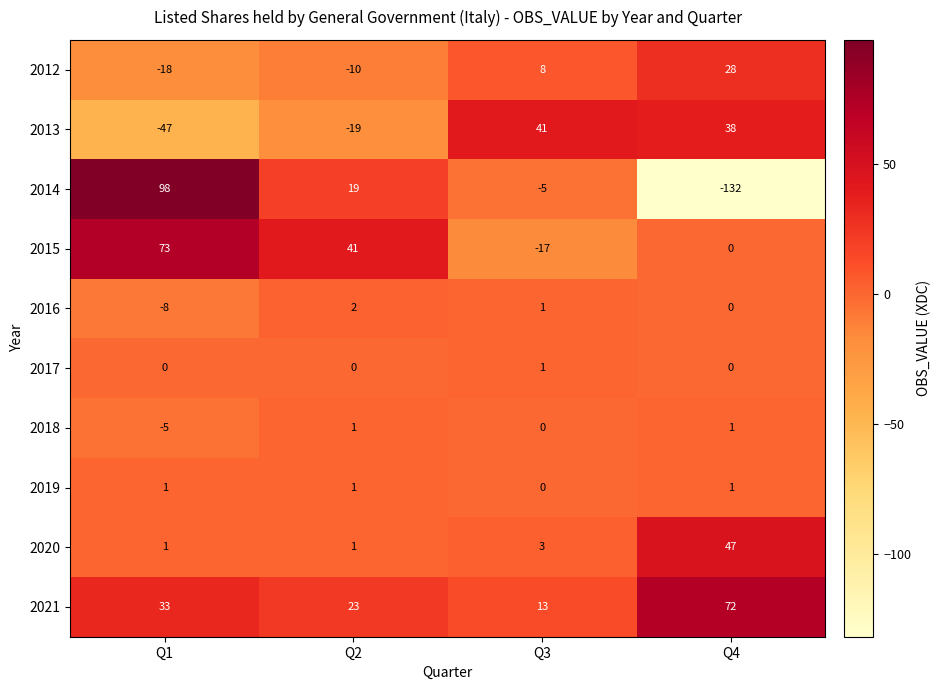

At how many categories does at least one series exceed 23?

4